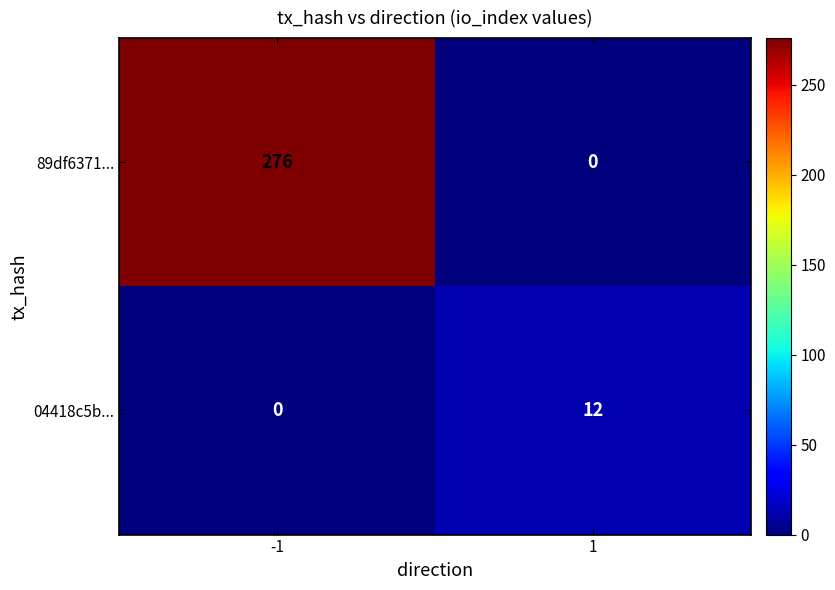

What is the greatest value displayed?

276